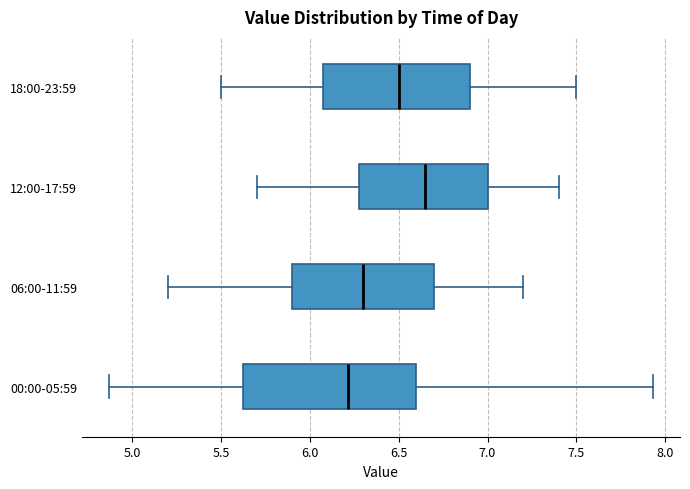

Where does the median line of the box for 18:00-23:59 sit on the x-axis? The values are not printed on the chart, so give them approximately, as read against the axis.

6.50